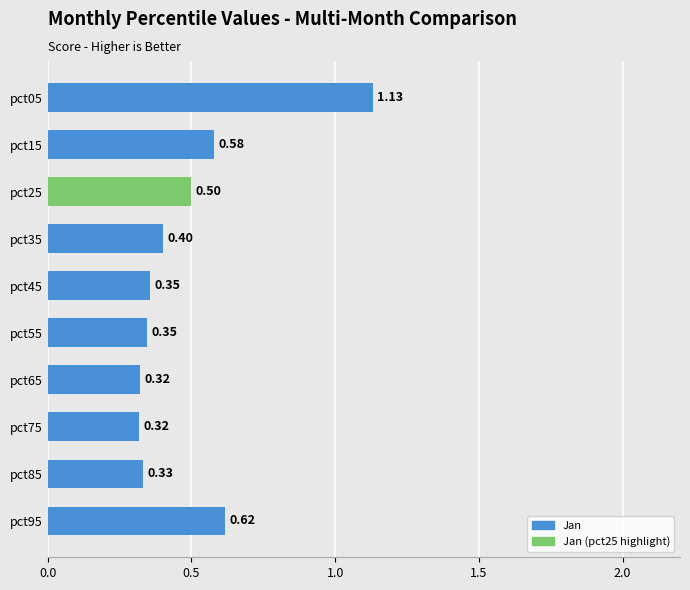

Approximately how many times larger is the value at pct35 compared to pct05?

0.4